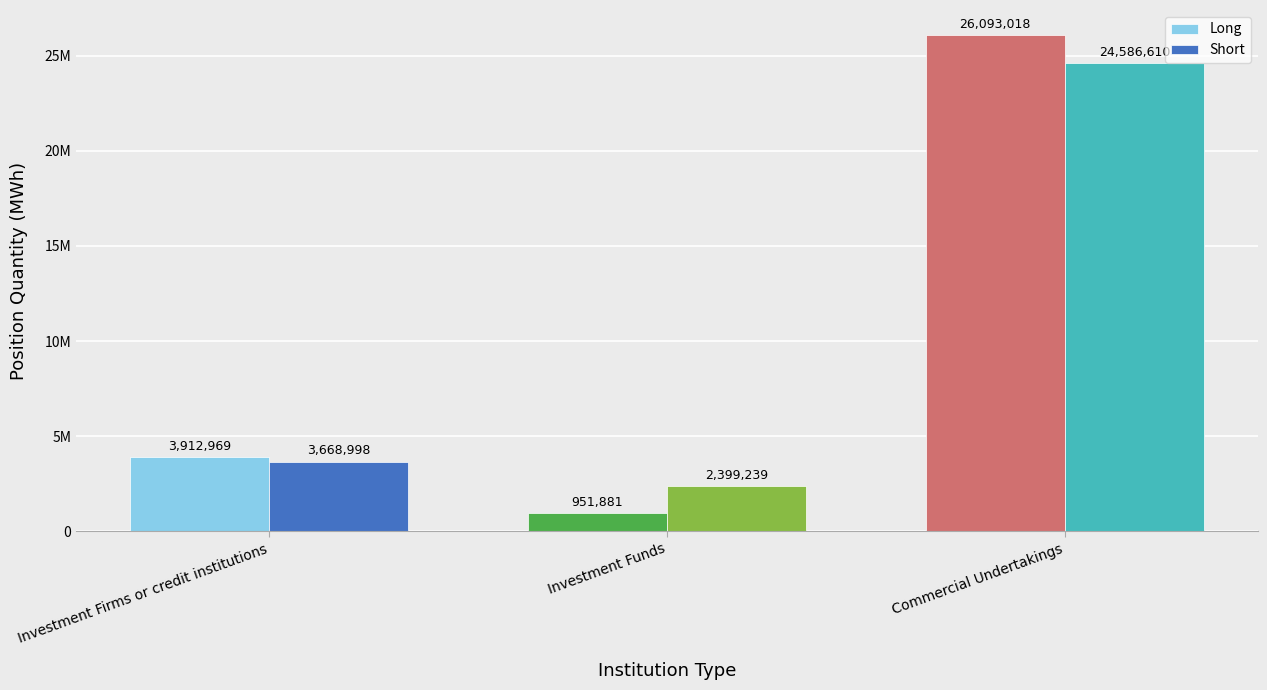

What is the label of the 3rd bar from the left?

Commercial Undertakings